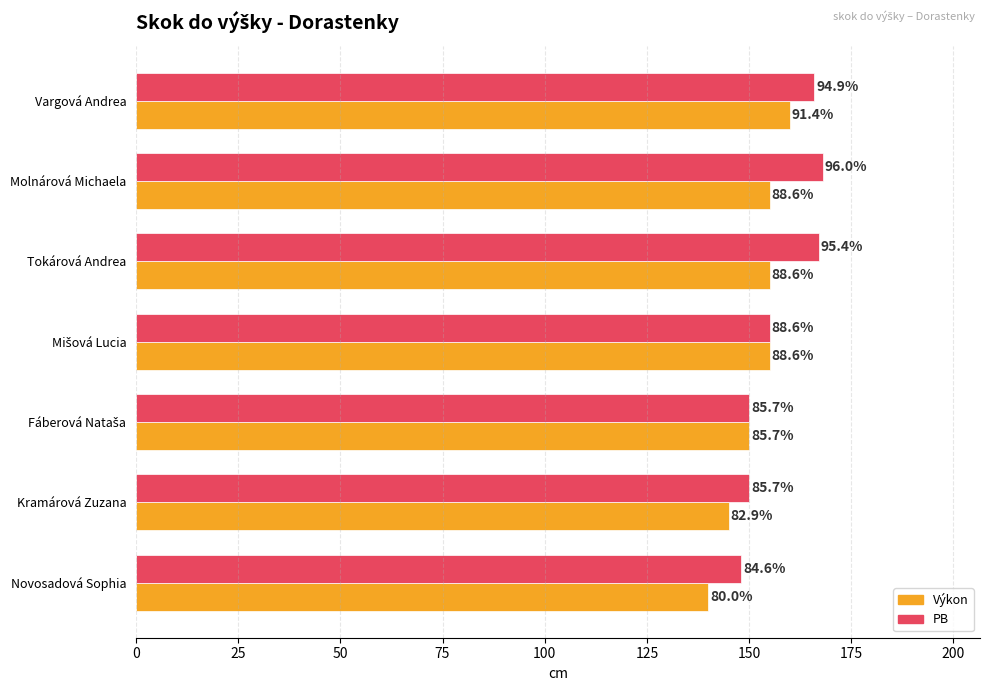

What are all the series names shown in the legend?

Výkon, PB